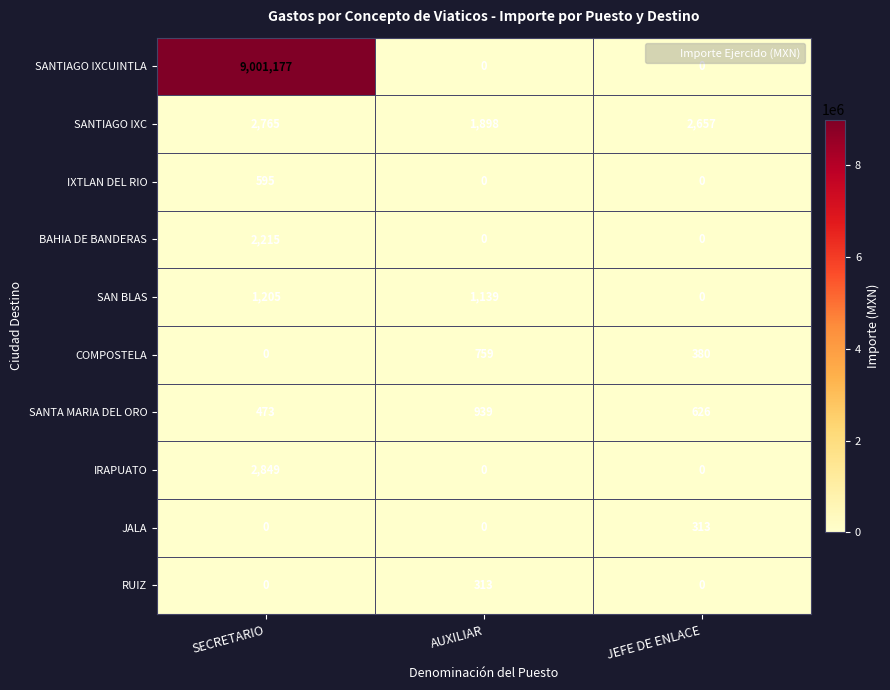

What is the greatest value displayed?

9001177